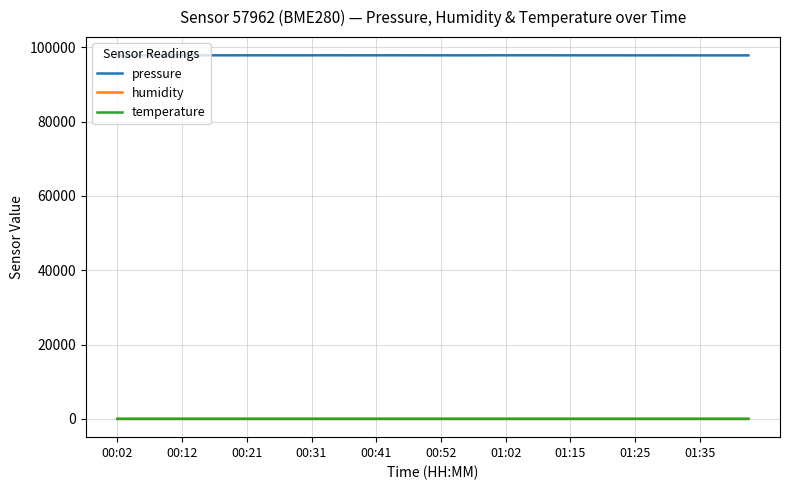

What is the greatest value displayed?

97843.2